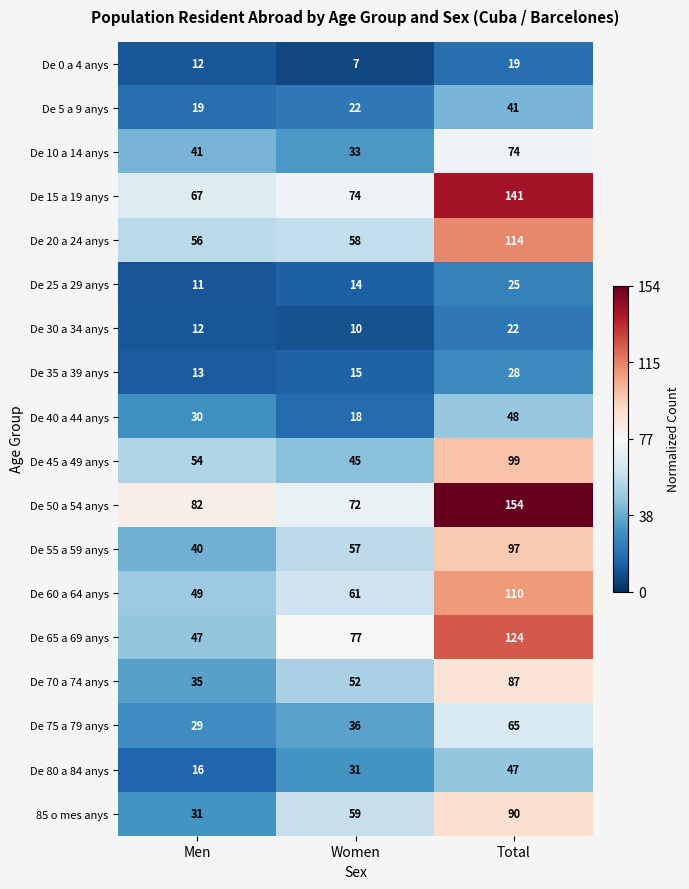

Which series has the largest total across all categories?

De 50 a 54 anys